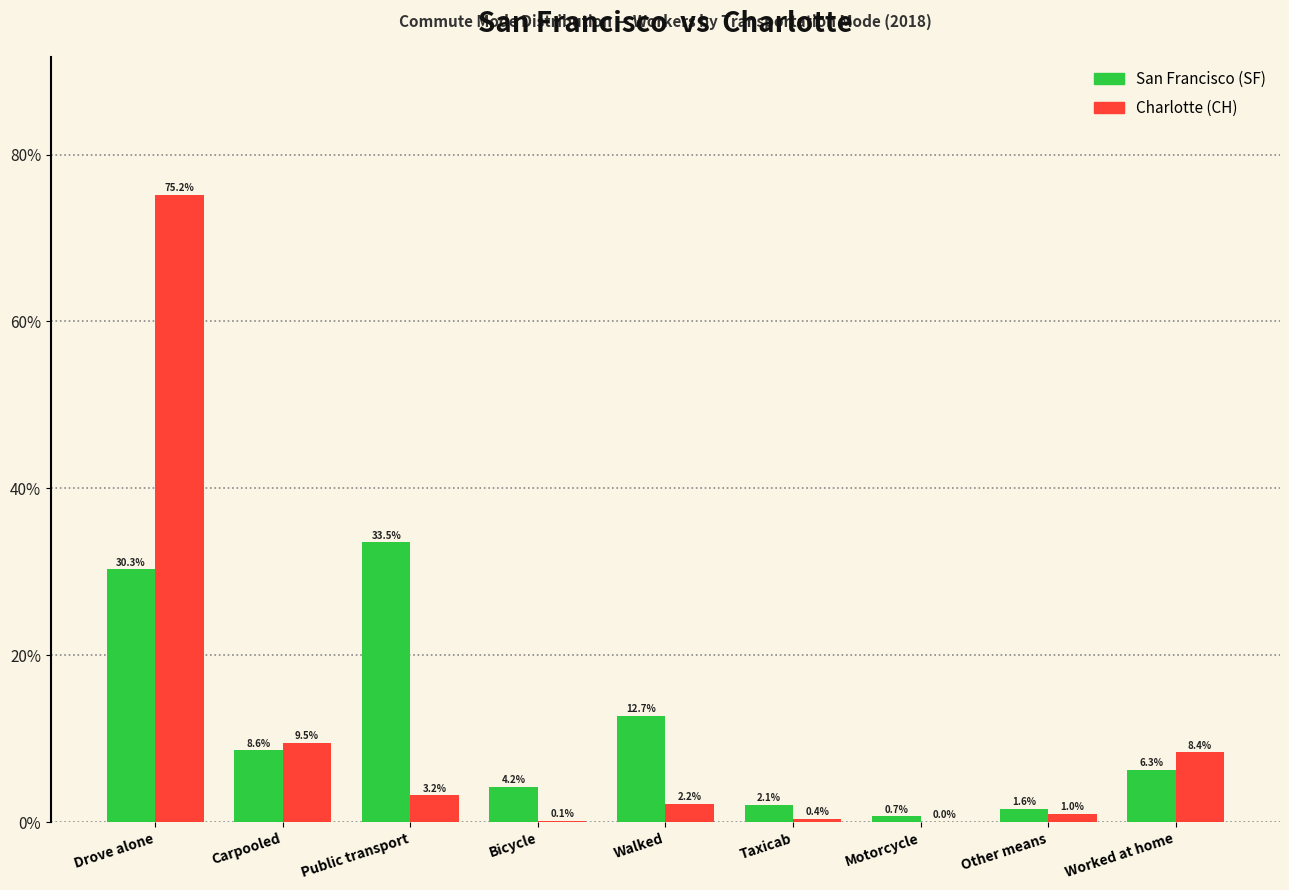

Are the bars horizontal?

No